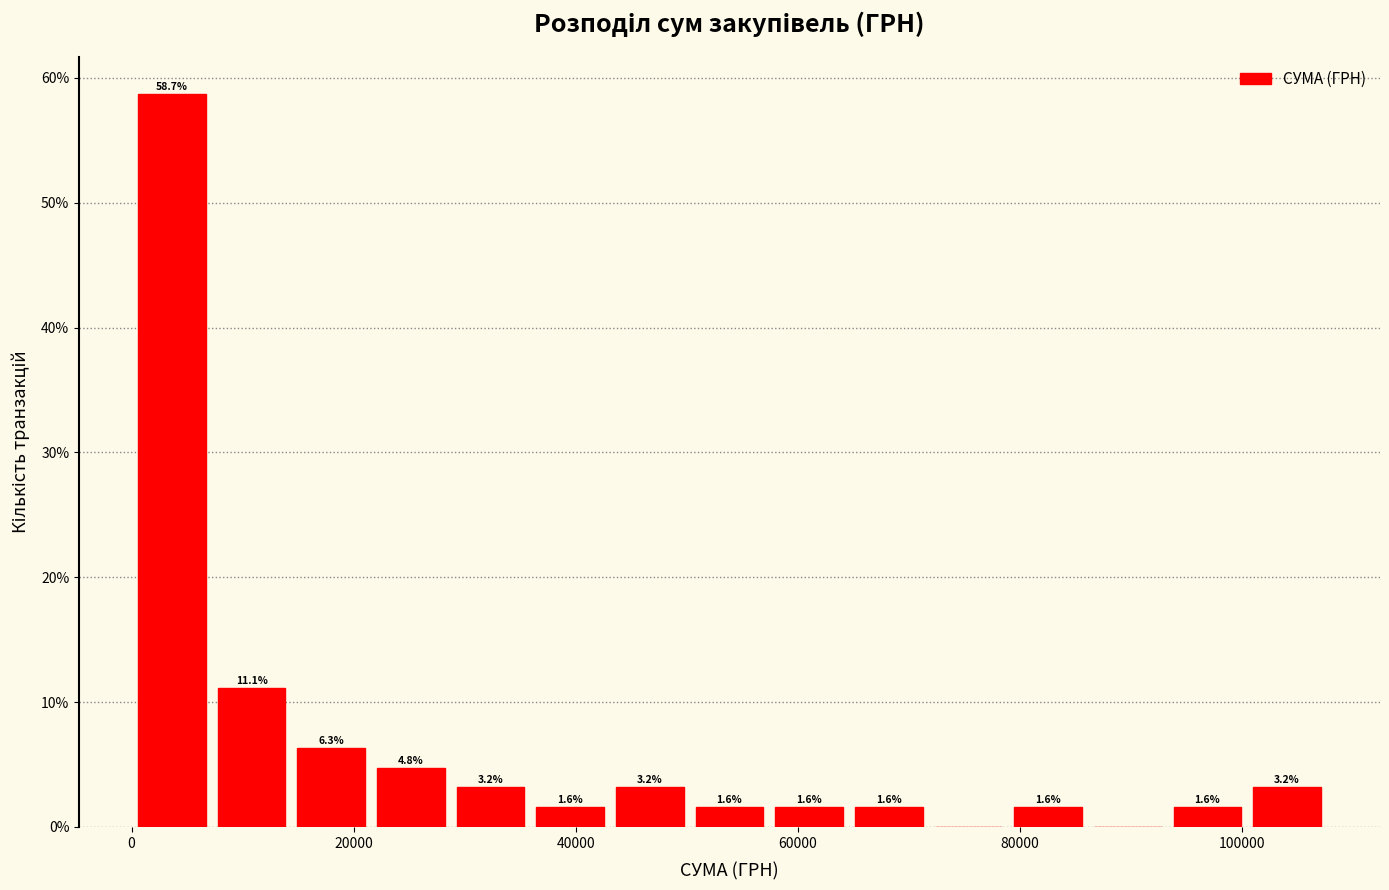

Read against the x-axis, roughly where is the centre of the tallest bar?

4000